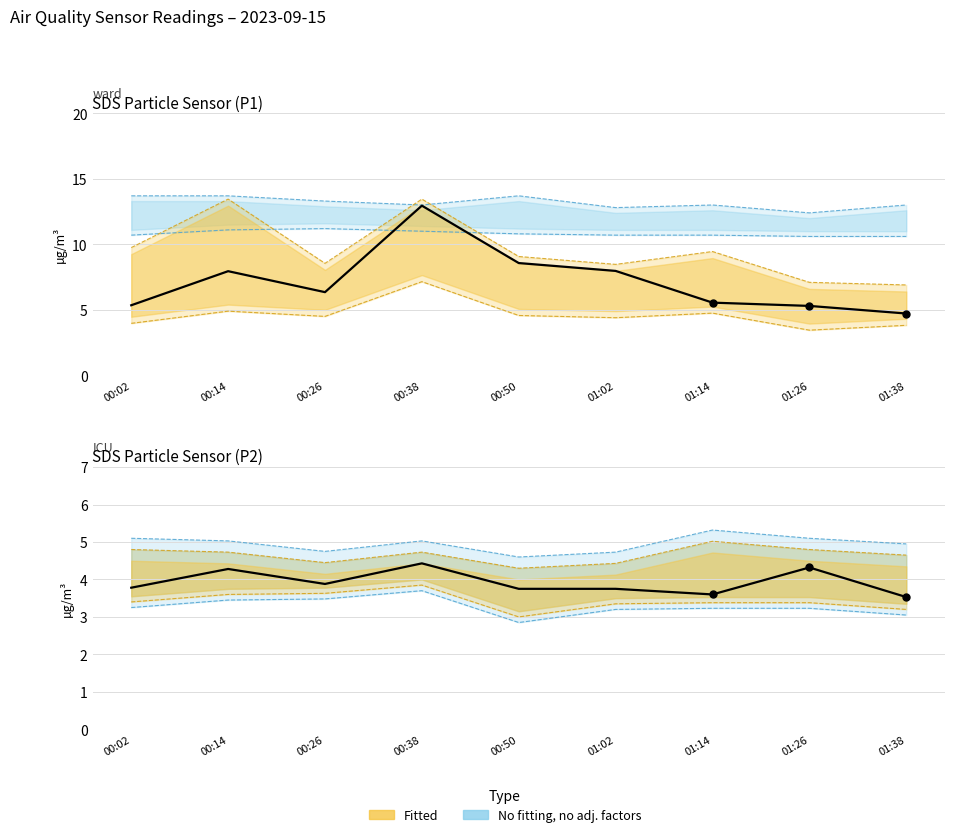

Which series reaches the minimum Y coordinate?

SDS_P2